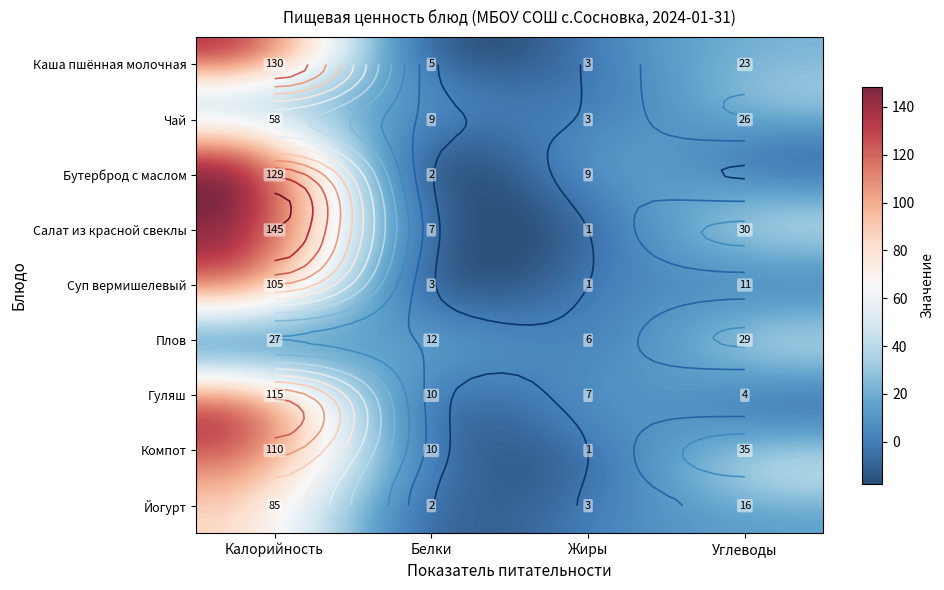

Between 6 and 8, which series saw the biggest shift?

Гуляш